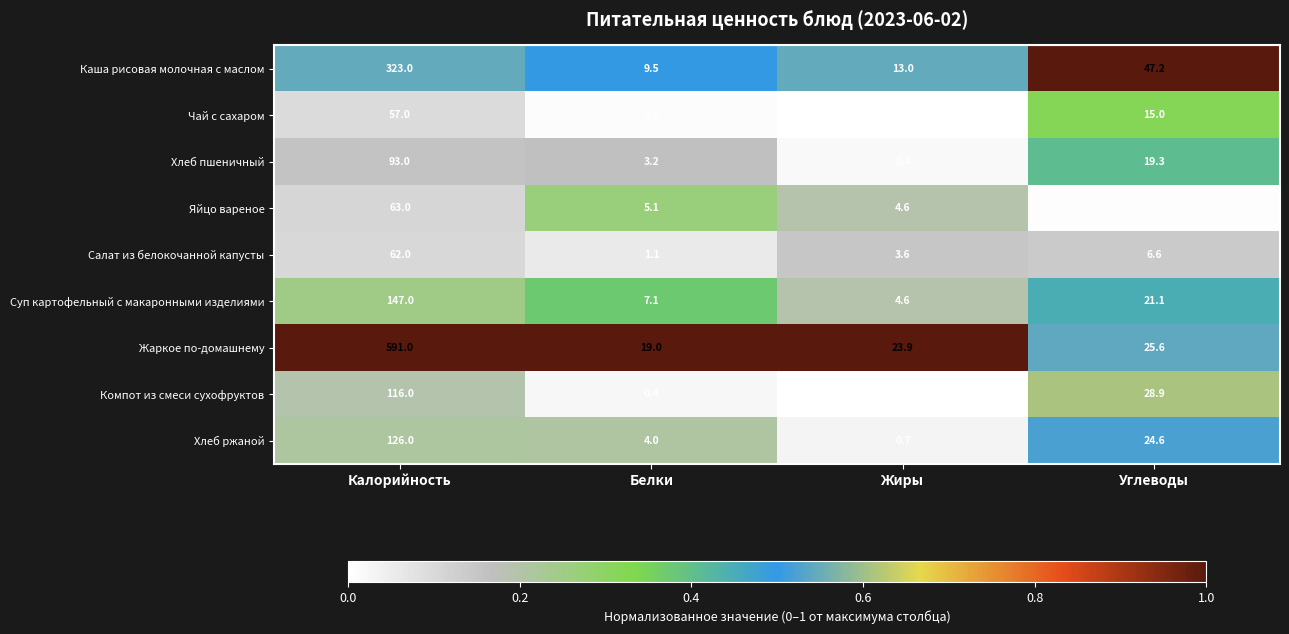

What is the total value across all series at Жиры?

50.9